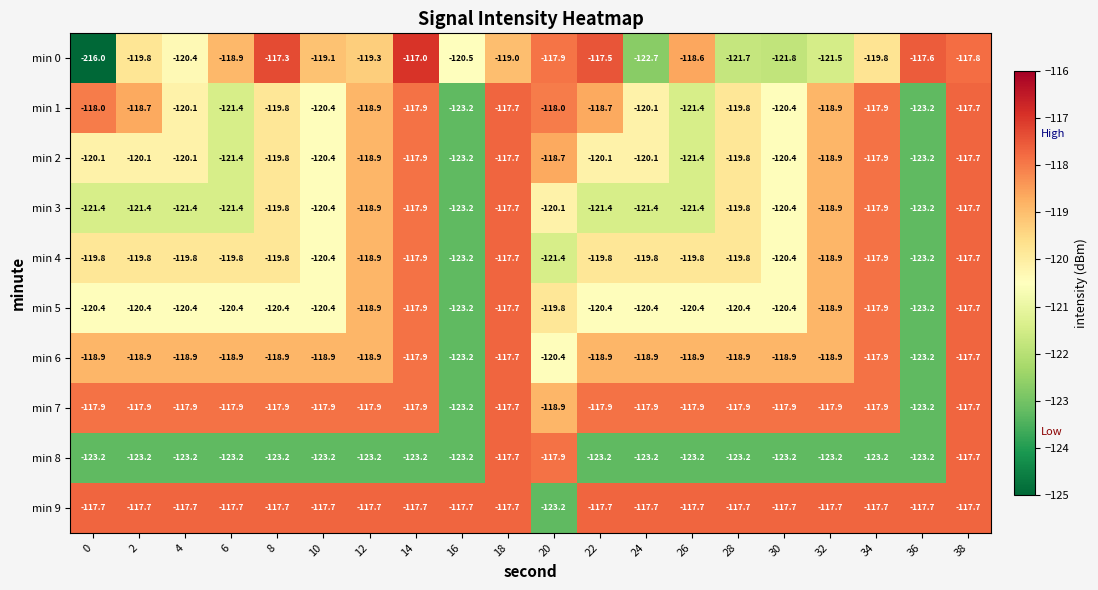

How many values in the min 3 series exceed -120?

8